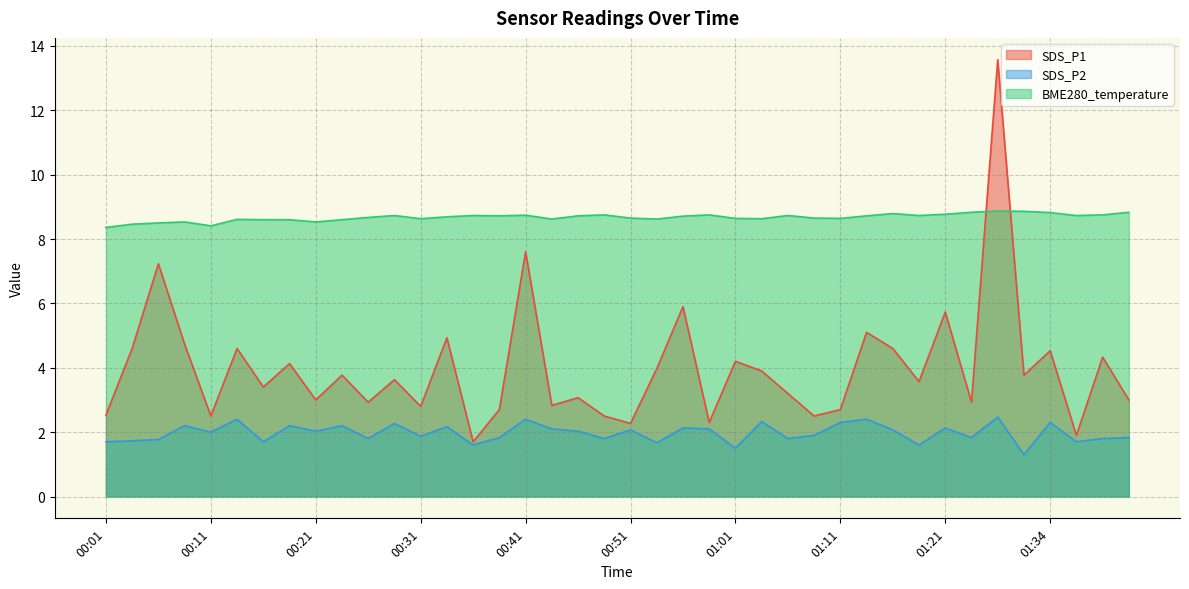

What is the maximum value for SDS_P1?

13.6